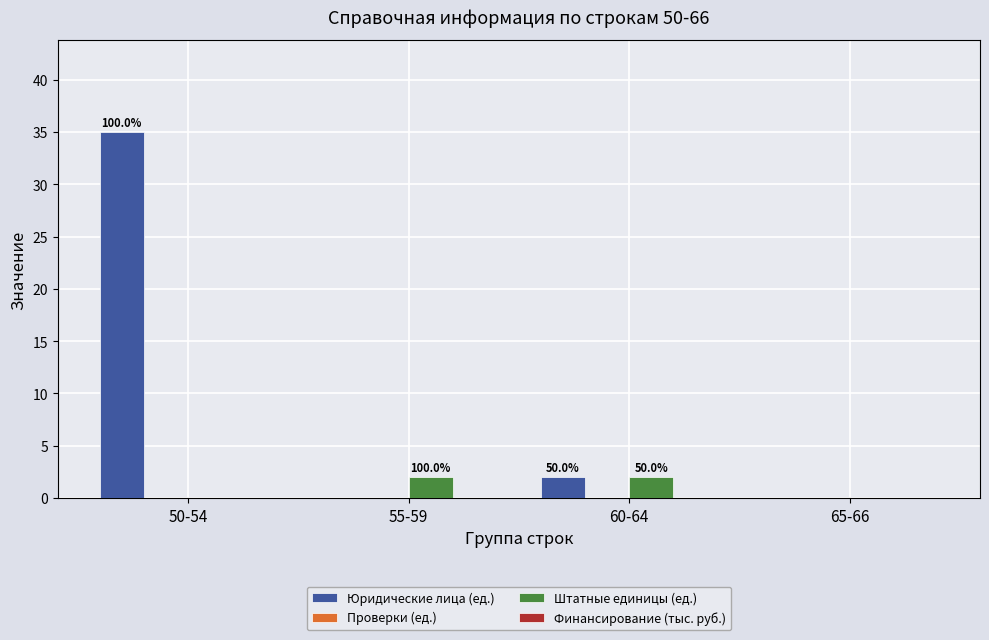

Does the chart contain stacked bars?

No